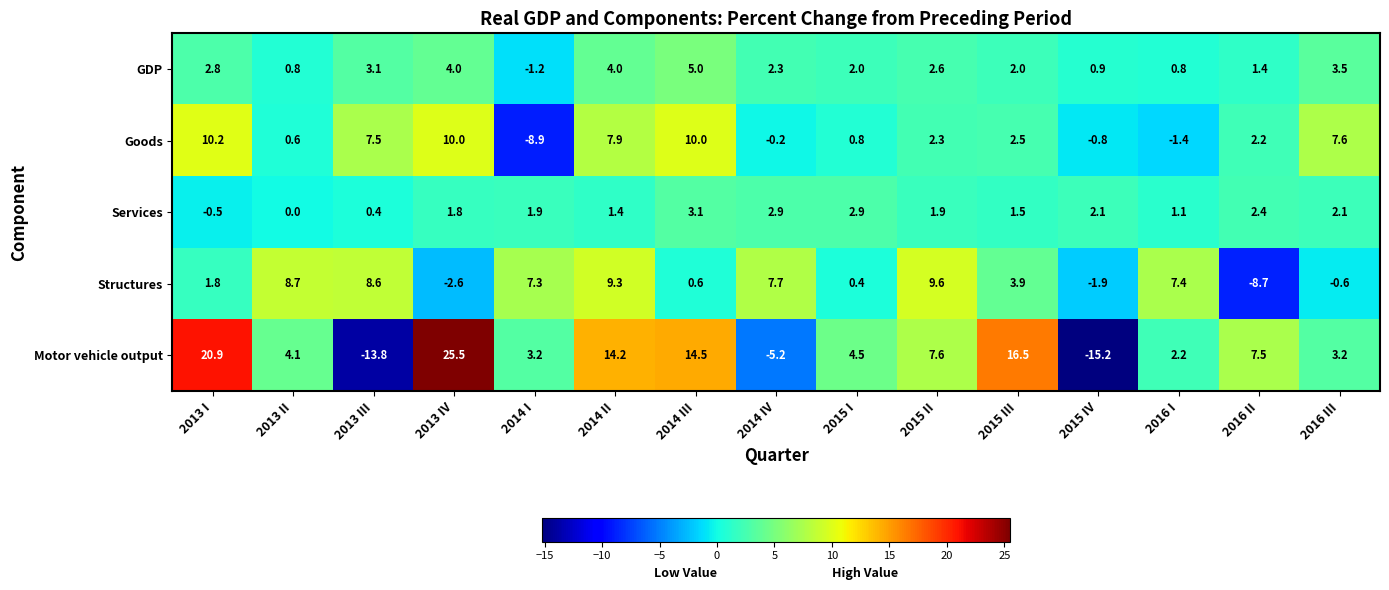

Rank the series by their maximum value, from highest to lowest.

Motor vehicle output, Goods, Structures, GDP, Services